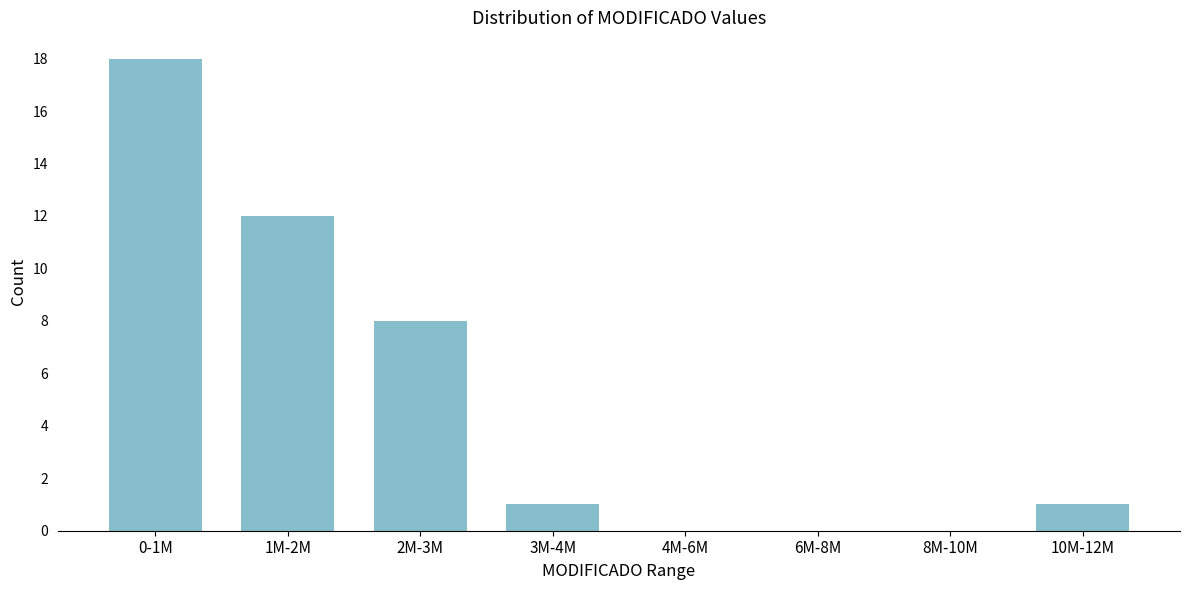

Reading right to left, what are all the values shown in this chart?

10M-12M=1	8M-10M=0	6M-8M=0	4M-6M=0	3M-4M=1	2M-3M=8	1M-2M=12	0-1M=18